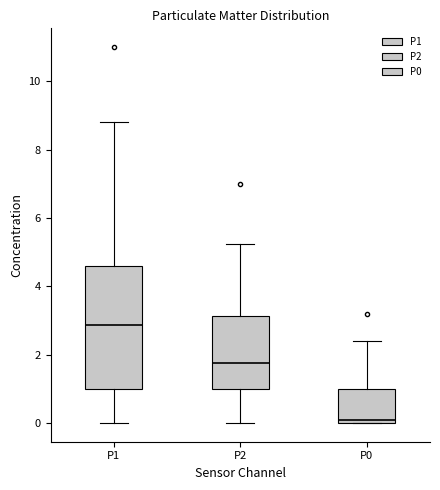

Where is the upper edge of the box for P0 on the y-axis? The values are not printed on the chart, so give them approximately, as read against the axis.

1.0